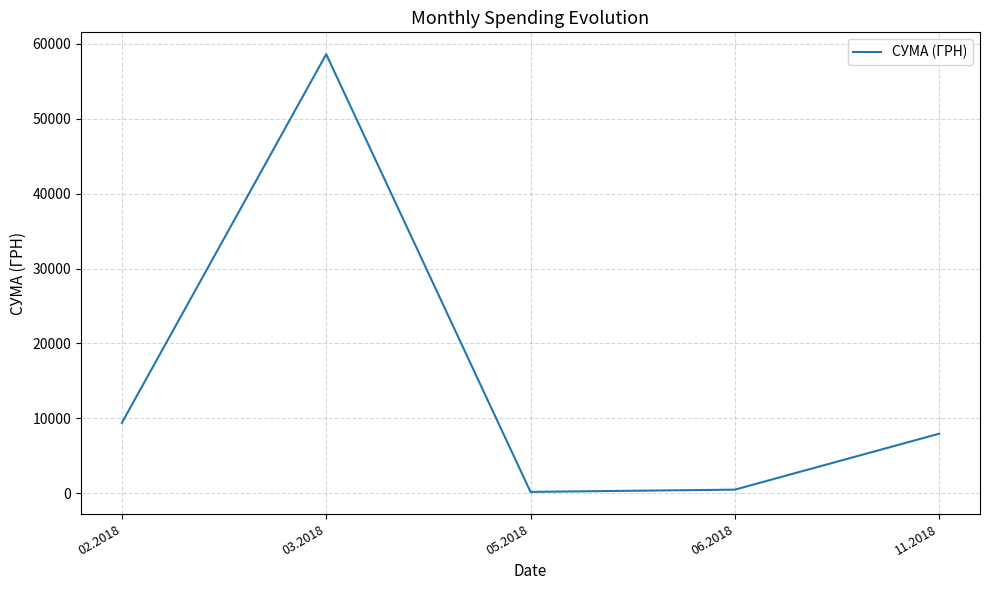

What is the maximum value shown in the chart?

58627.5